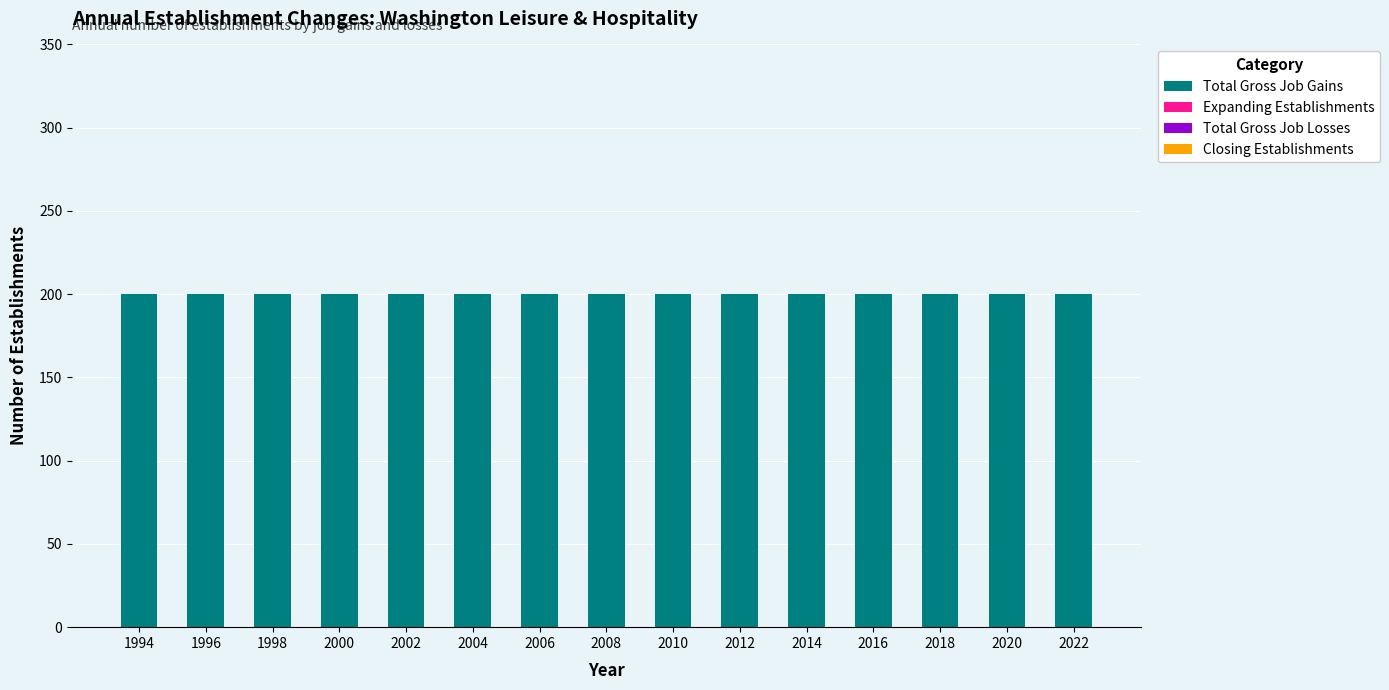

The Total Gross Job Gains series shows 200 at 2018. True or false?

True